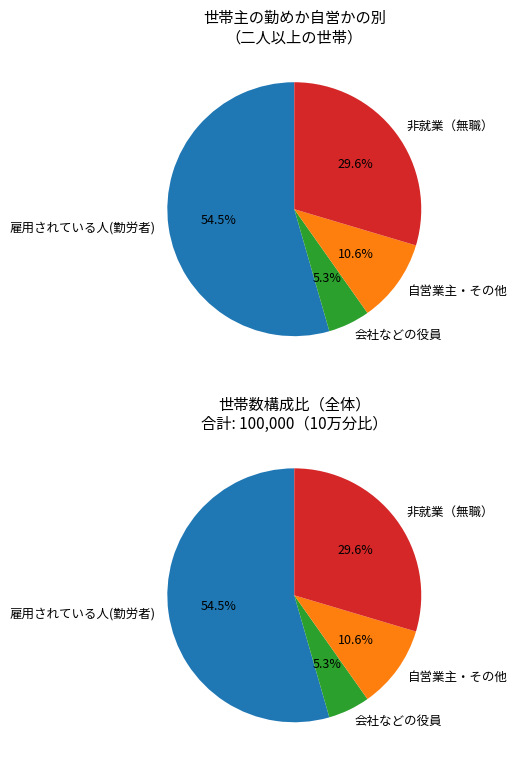

To the nearest percent, what percentage of the pie is 雇用されている人(勤労者)?

54%